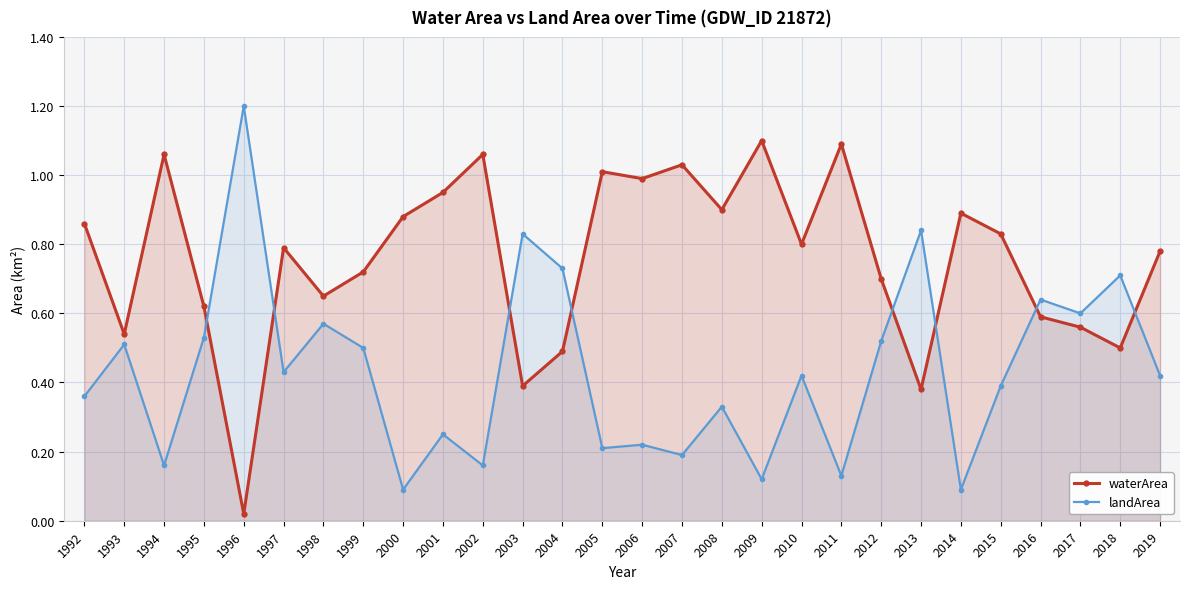

The landArea series shows 0.3 at 1995. True or false?

False